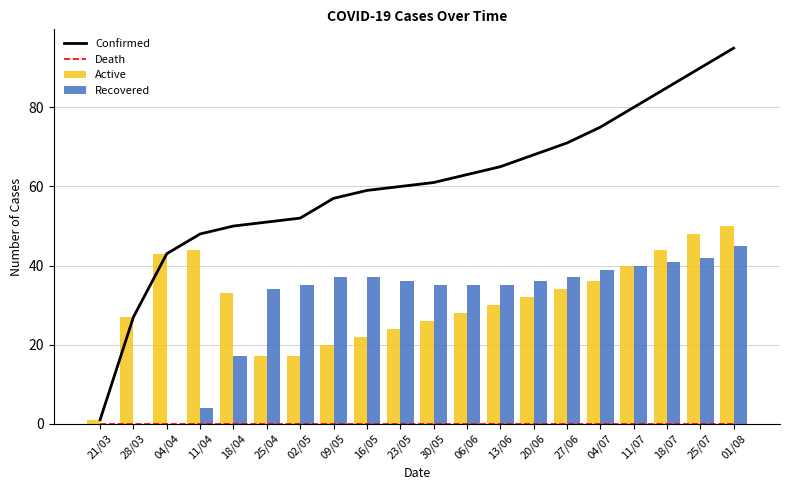

Reading left to right, transcribe all the data shown in this chart.

Confirmed: 21/03=1	28/03=27	04/04=43	11/04=48	18/04=50	25/04=51	02/05=52	09/05=57	16/05=59	23/05=60	30/05=61	06/06=63	13/06=65	20/06=68	27/06=71	04/07=75	11/07=80	18/07=85	25/07=90	01/08=95
Death: 21/03=0	28/03=0	04/04=0	11/04=0	18/04=0	25/04=0	02/05=0	09/05=0	16/05=0	23/05=0	30/05=0	06/06=0	13/06=0	20/06=0	27/06=0	04/07=0	11/07=0	18/07=0	25/07=0	01/08=0
Active: 21/03=1	28/03=27	04/04=43	11/04=44	18/04=33	25/04=17	02/05=17	09/05=20	16/05=22	23/05=24	30/05=26	06/06=28	13/06=30	20/06=32	27/06=34	04/07=36	11/07=40	18/07=44	25/07=48	01/08=50
Recovered: 21/03=0	28/03=0	04/04=0	11/04=4	18/04=17	25/04=34	02/05=35	09/05=37	16/05=37	23/05=36	30/05=35	06/06=35	13/06=35	20/06=36	27/06=37	04/07=39	11/07=40	18/07=41	25/07=42	01/08=45